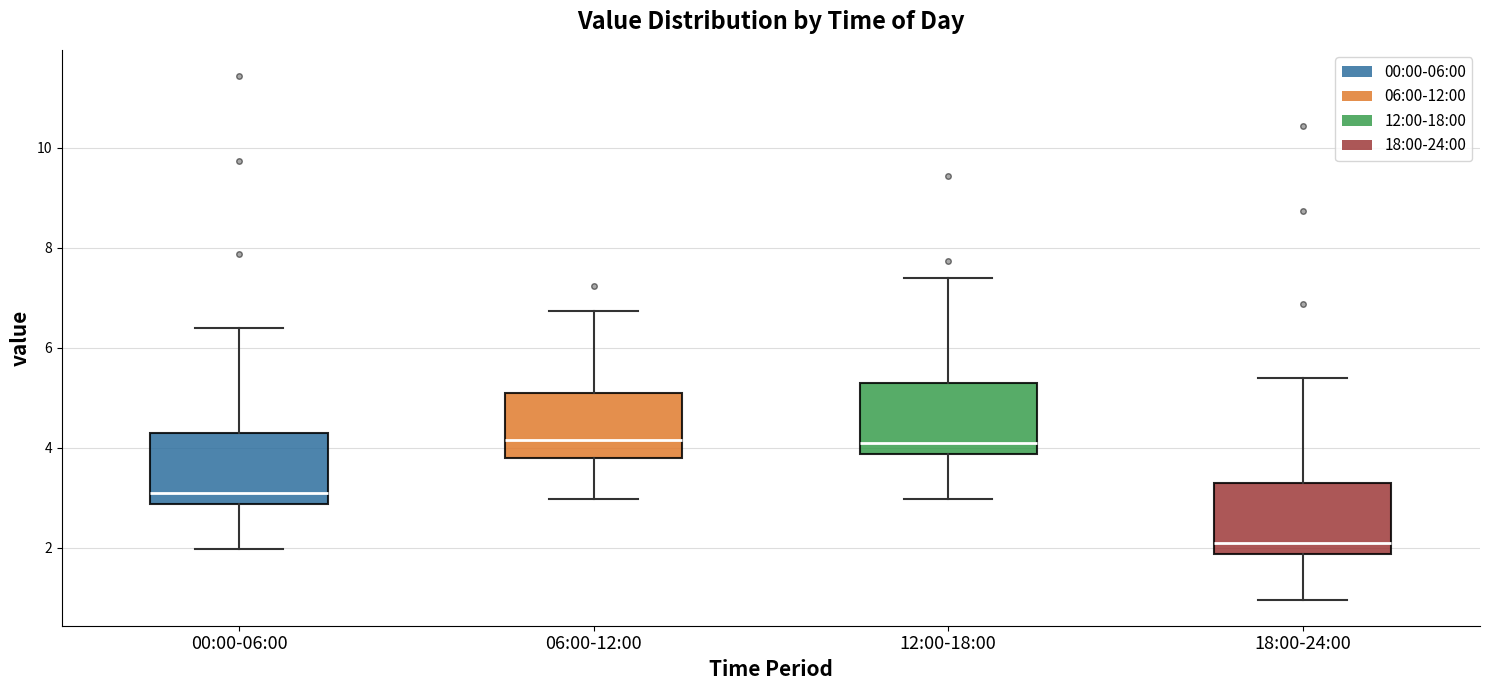

Reading left to right, read every box against the y-axis: the position of its median line, the range the box covers, and the ends of its whiskers. The values are not printed on the chart, so give them approximately, as read against the axis.

00:00-06:00: median 3.2, box 2.8 to 4.2, whiskers 2.0 to 6.4
06:00-12:00: median 4.2, box 3.8 to 5.2, whiskers 3.0 to 6.8
12:00-18:00: median 4.2, box 3.8 to 5.2, whiskers 3.0 to 7.4
18:00-24:00: median 2.2, box 1.8 to 3.2, whiskers 1.0 to 5.4